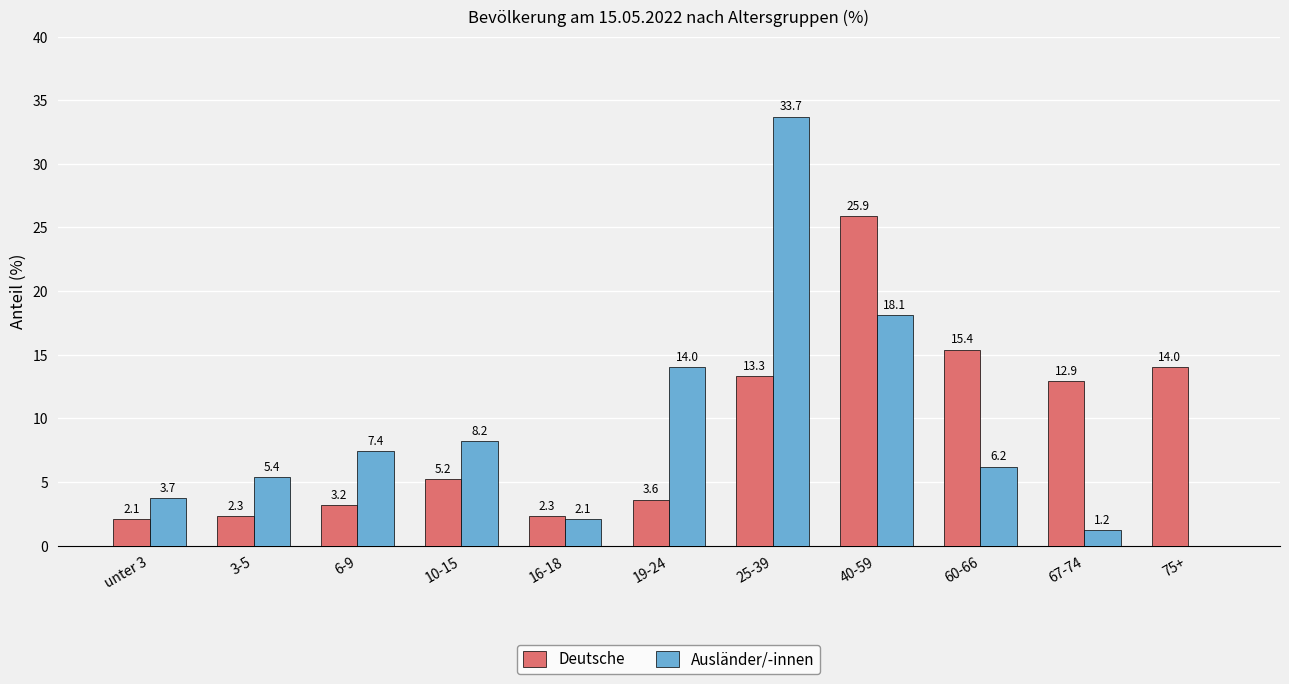

Does the chart contain stacked bars?

No